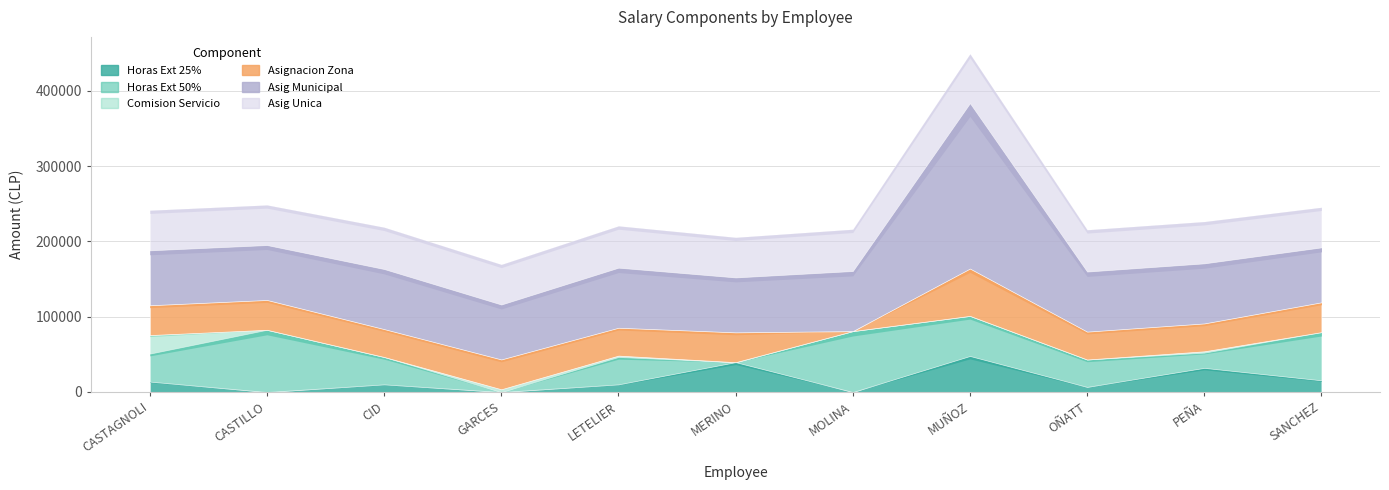

Reading left to right, extract all data points from this chart.

Horas Ext 25%: 13762	0	10104	0	10104	39565	0	47794	6736	31997	15482
Horas Ext 50%: 37157	82571	36376	0	36376	0	80835	53257	36376	20209	63992
Comision Servicio: 24626	0	0	3586	1793	0	0	0	0	1793	0
Asignacion Zona: 39597	39597	37008	39597	37008	39597	0	62852	37008	37008	39597
Asig Municipal: 72916	72916	79750	72916	79750	72916	79750	219615	79750	79750	72916
Asig Unica: 53303	53303	55559	53303	55559	53303	55559	65600	55559	55559	53303